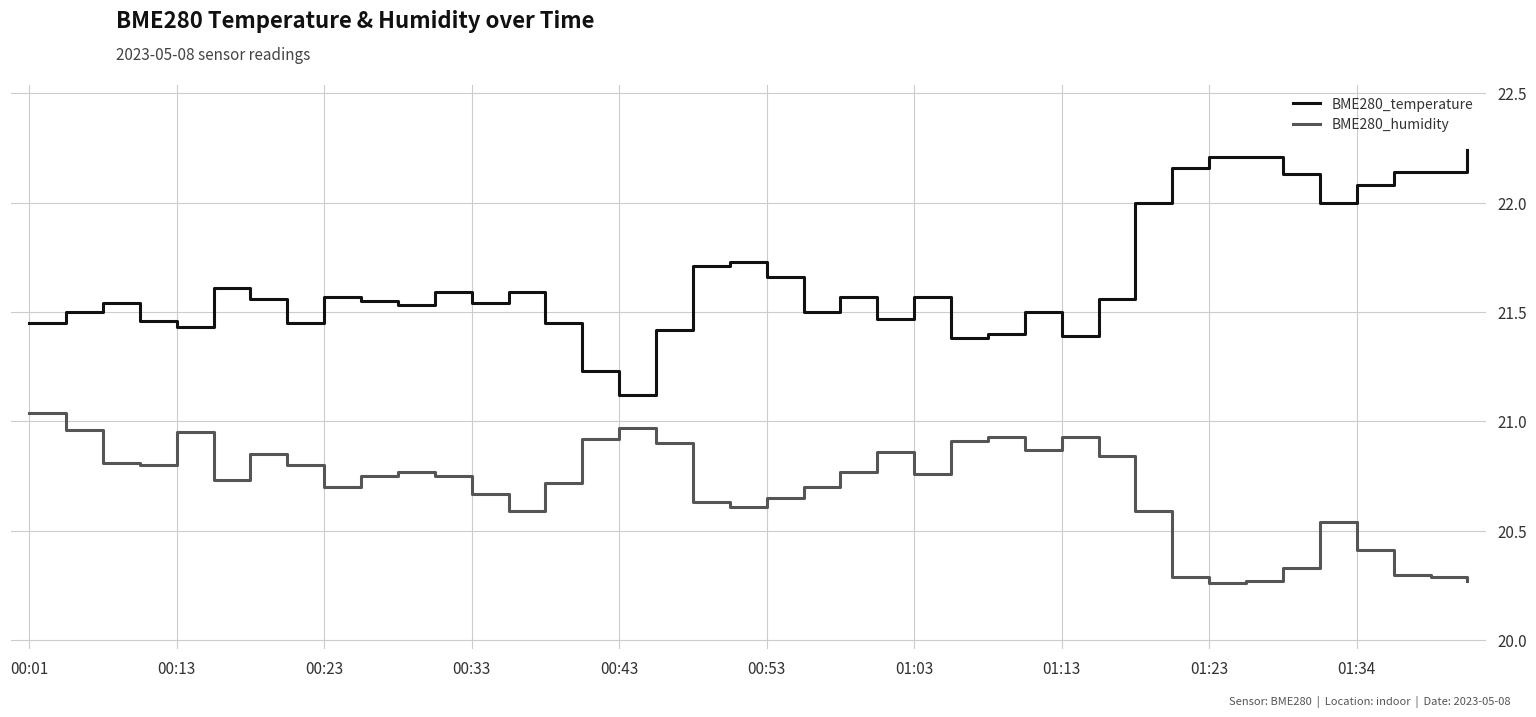

True or false: BME280_temperature has more than 0 points higher than both neighbors.

True